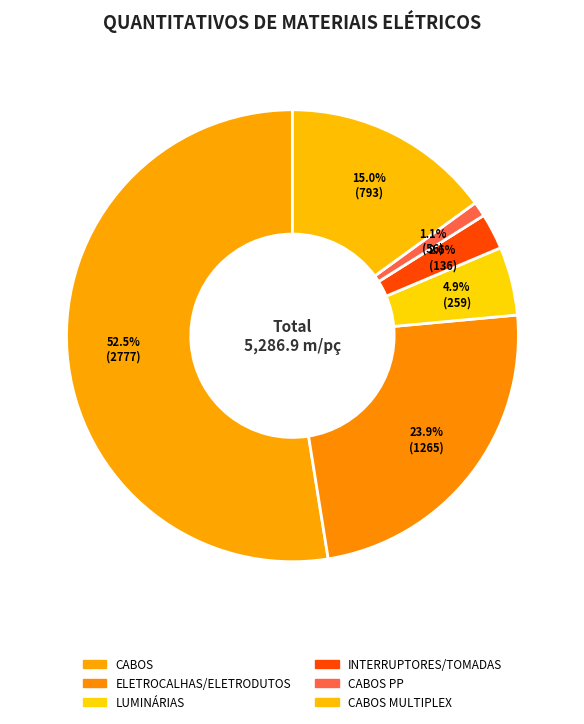

Is there any slice that represents more than half of the pie?

Yes